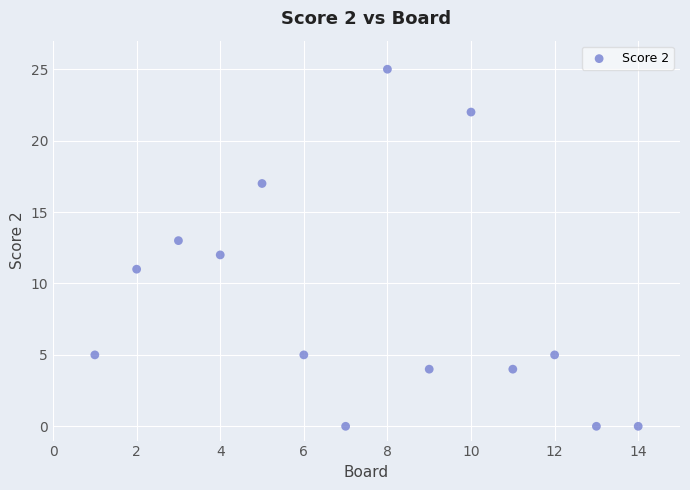

What is the range of Y values (max minus min)?

25